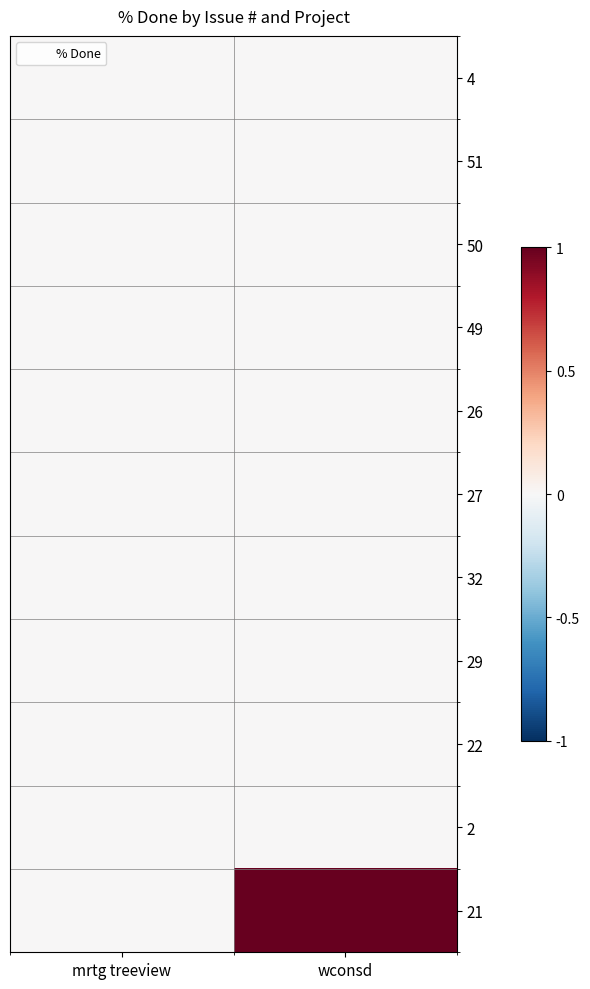

Which series has the largest range (max minus min)?

21